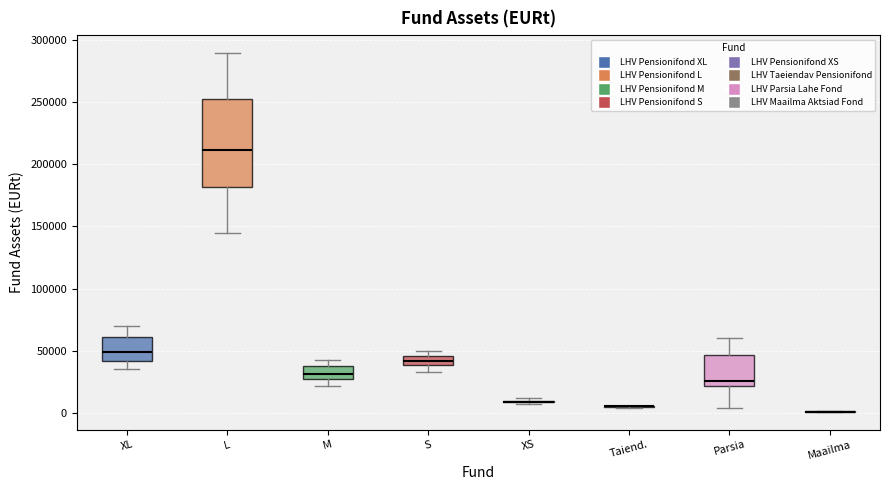

Which box is the tallest, from its lower edge to its upper edge?

L